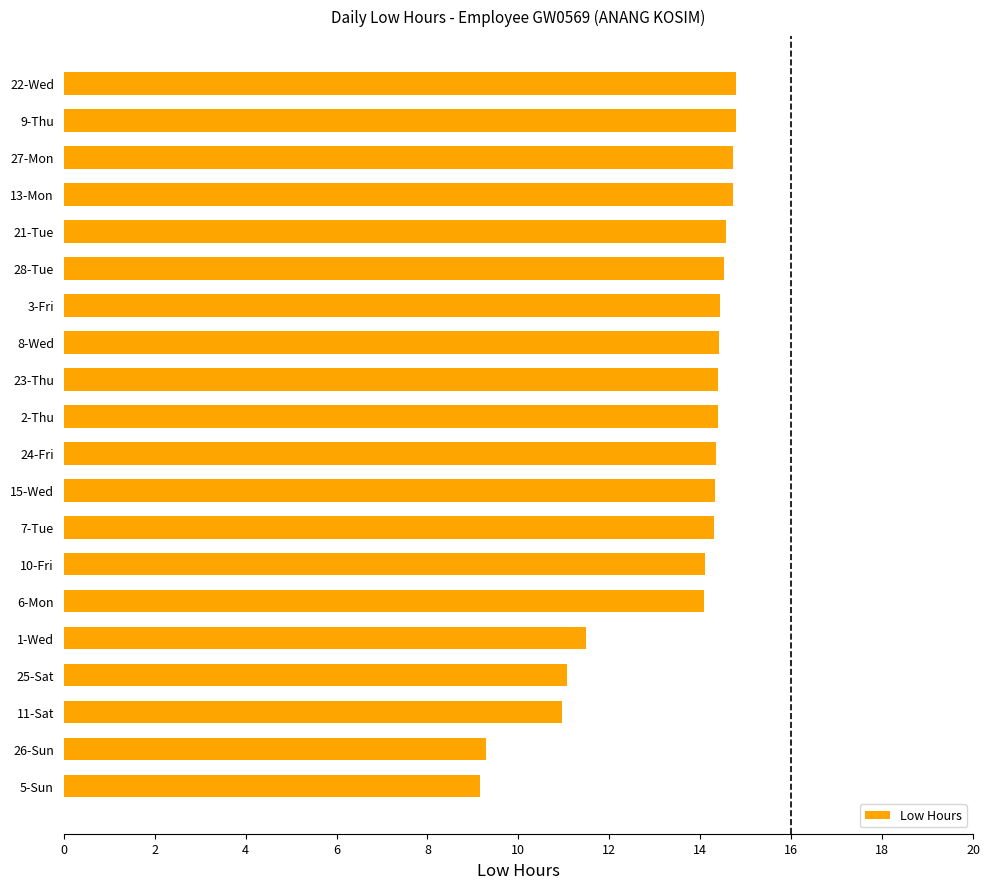

Approximately how many times larger is the value at 7-Tue compared to 24-Fri?

1.0